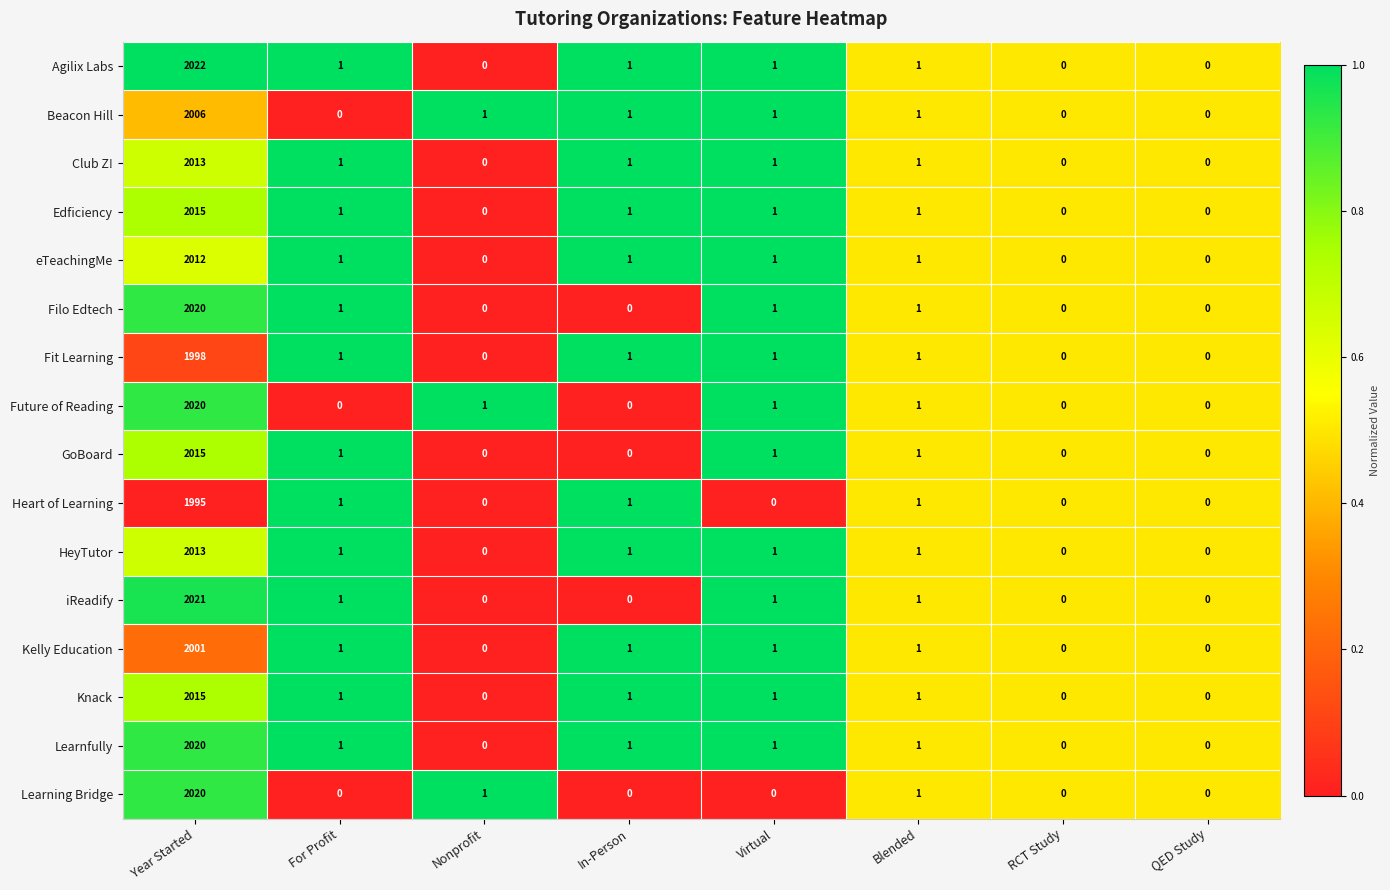

True or false: Kelly Education has a value of 2 at Blended.

False